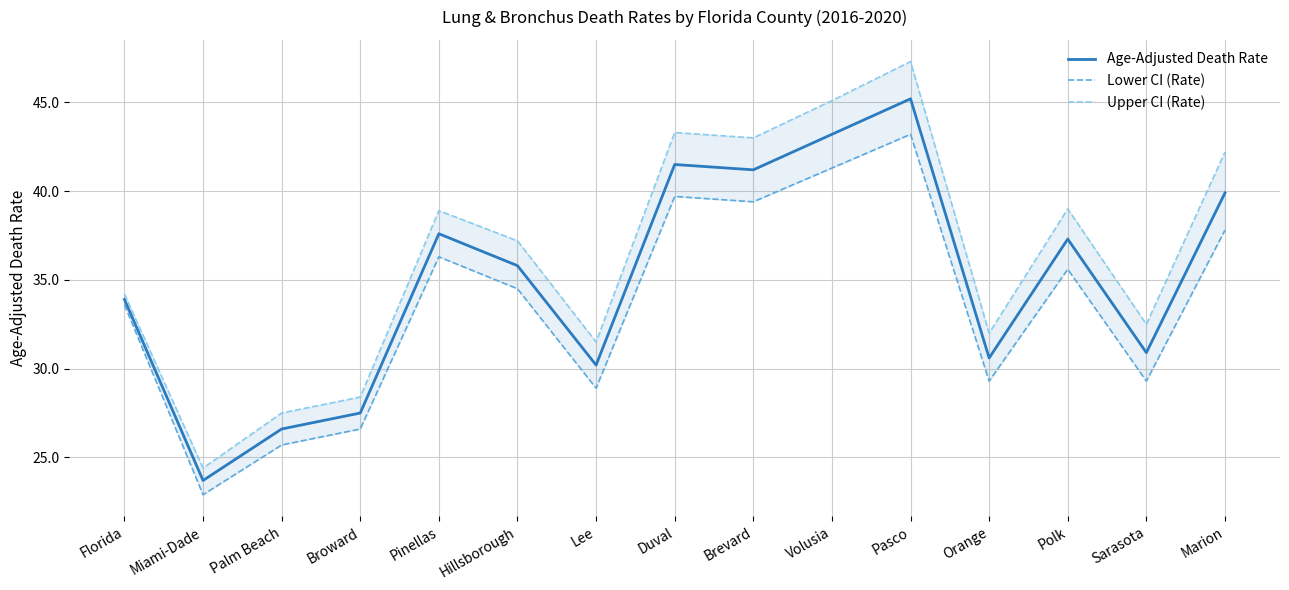

How many data points in Upper CI (Rate) are above 37?

8